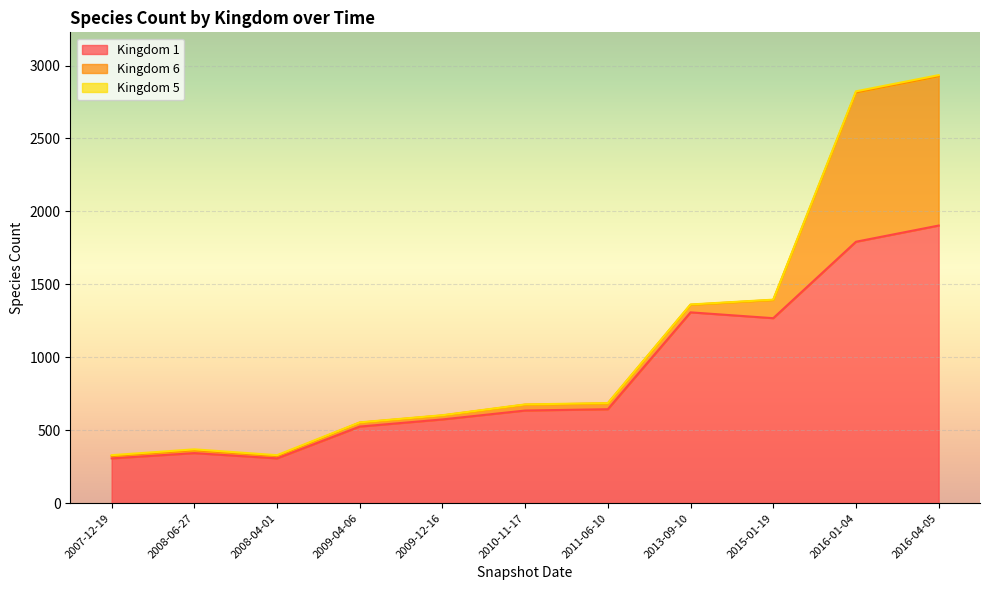

In 6, how many points are lower than both neighbors (excluding endpoints)?

1